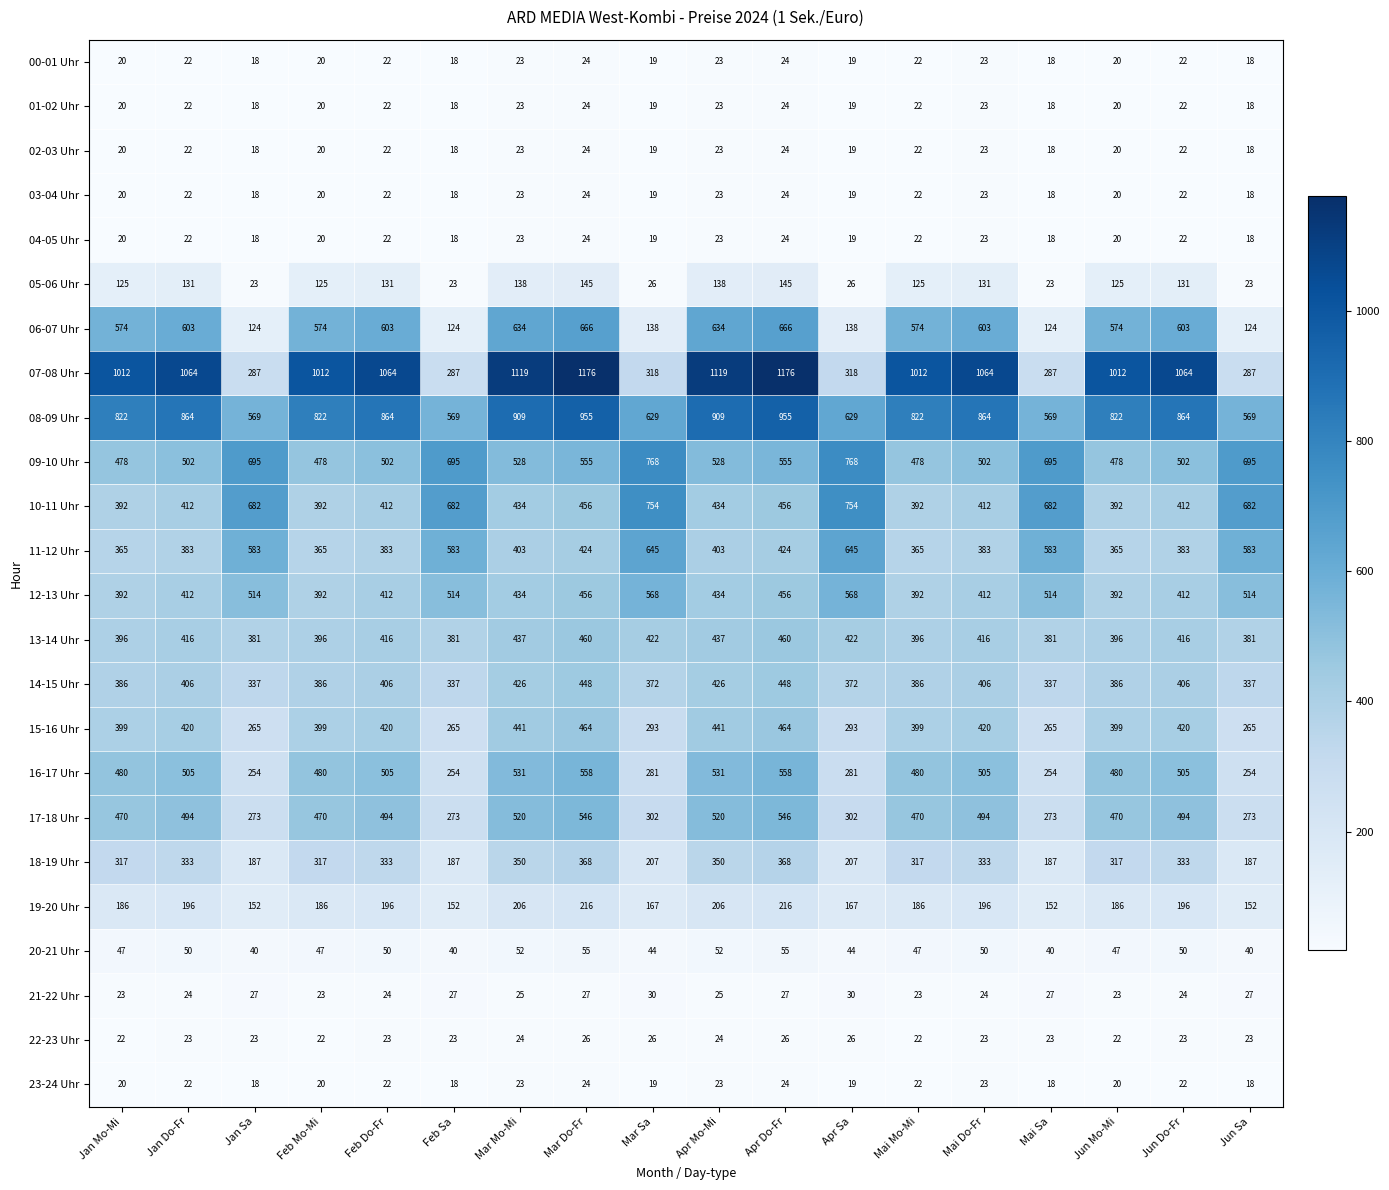

What is the total value across all series at Jan Mo-Mi?

7006